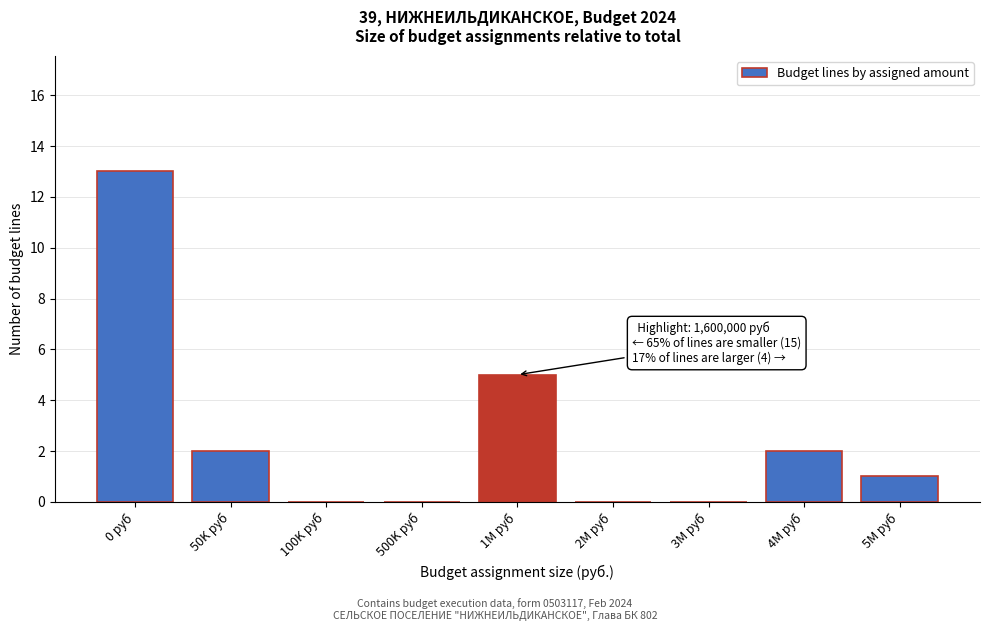

Reading left to right, list all the values displayed in this chart.

0 руб=13	50K руб=2	100K руб=0	500K руб=0	1M руб=5	2M руб=0	3M руб=0	4M руб=2	5M руб=1